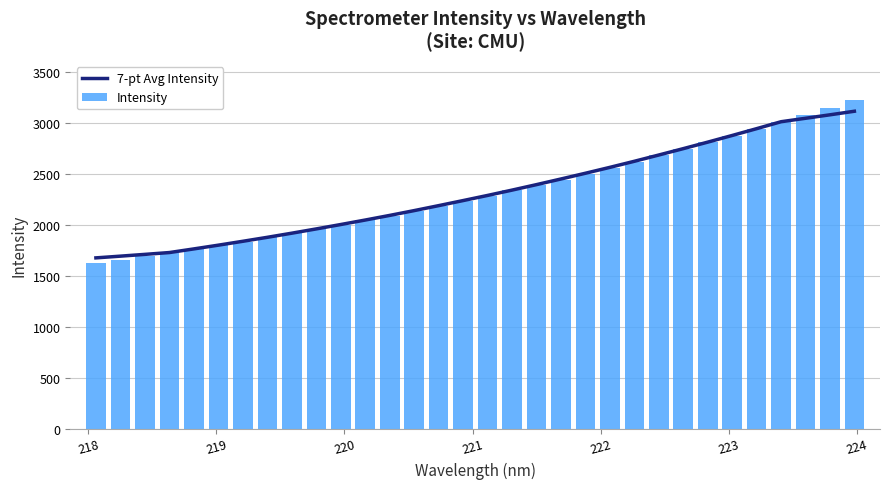

What is the difference between the second highest and second lowest values in the Intensity series?

1492.8